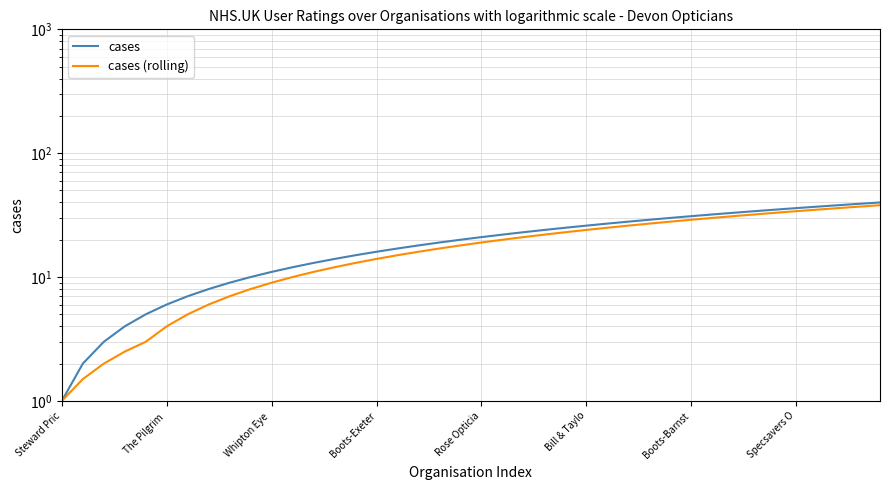

At which category is the sum across all series the highest?

39